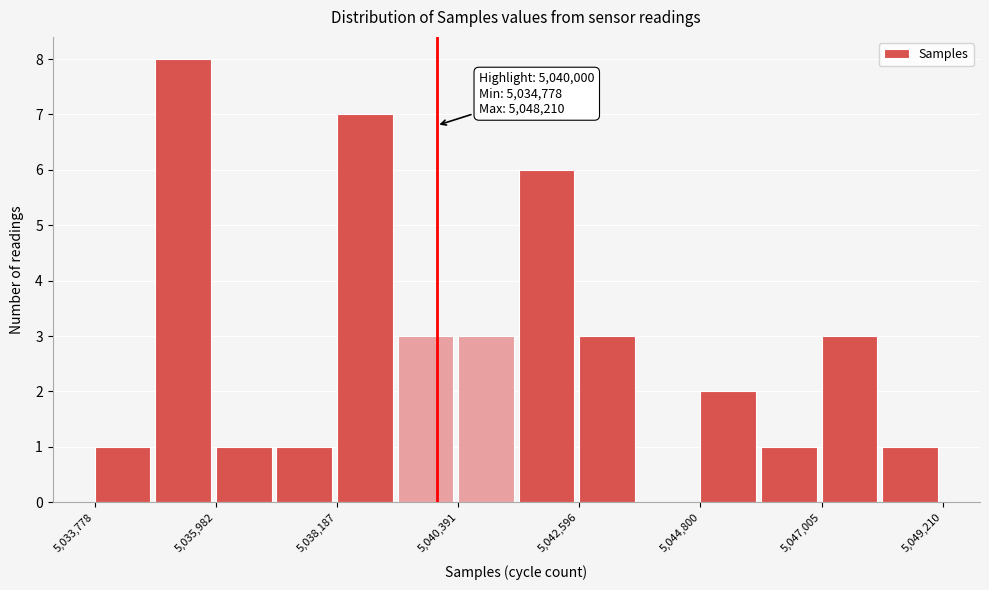

Read against the x-axis, roughly where is the centre of the tallest bar?

5035500